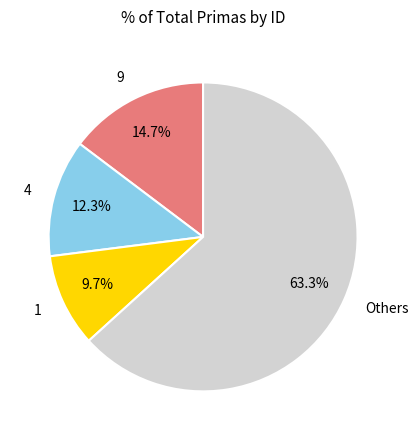

Which category has the smallest portion of the pie?

1